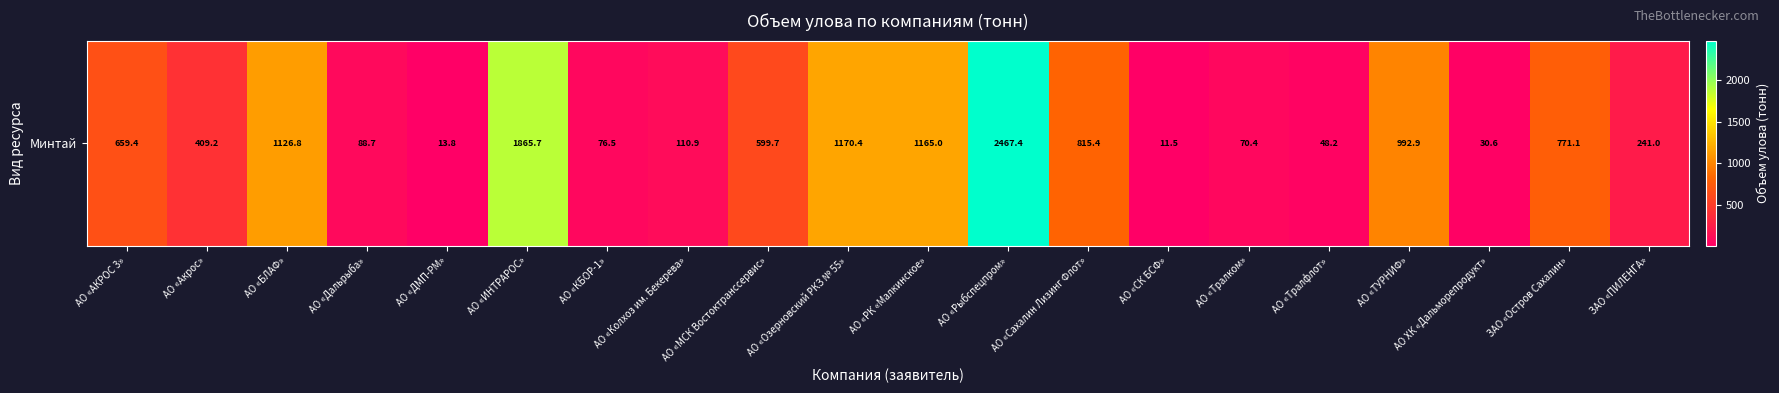

List the labels in order of value, largest first.

АО «Рыбспецпром», АО «ИНТРАРОС», АО «Озерновский РКЗ № 55», АО «РК «Малкинское», АО «БЛАФ», АО «ТУРНИФ», АО «Сахалин Лизинг Флот», ЗАО «Остров Сахалин», АО «АКРОС 3», АО «МСК Востоктранссервис», АО «Акрос», ЗАО «ПИЛЕНГА», АО «Колхоз им. Бекерева», АО «Дальрыба», АО «КБОР-1», АО «Тралком», АО «Тралфлот», АО ХК «Дальморепродукт», АО «ДМП-РМ», АО «СК БСФ»